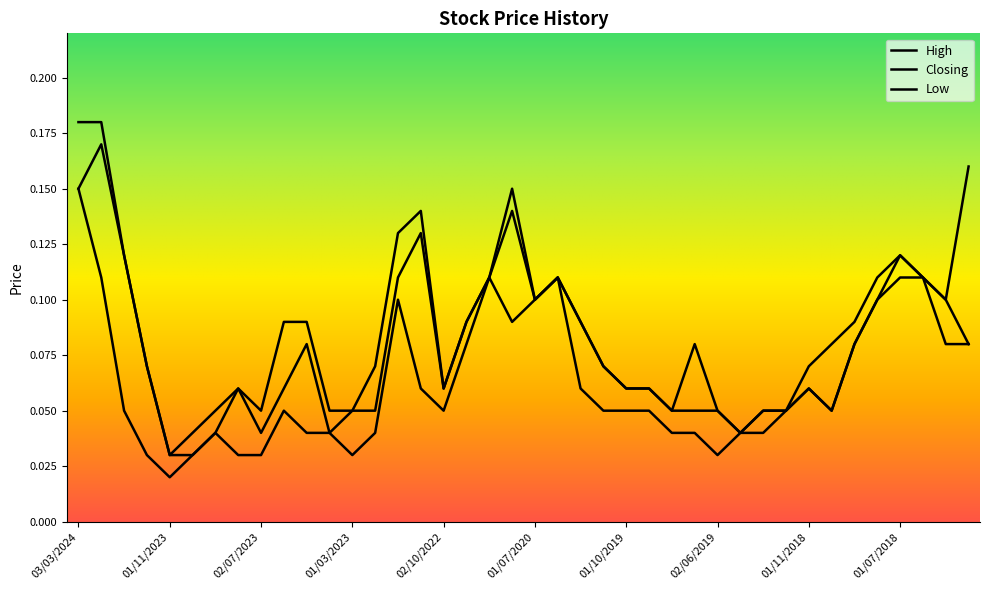

How many lines are shown in the chart?

3